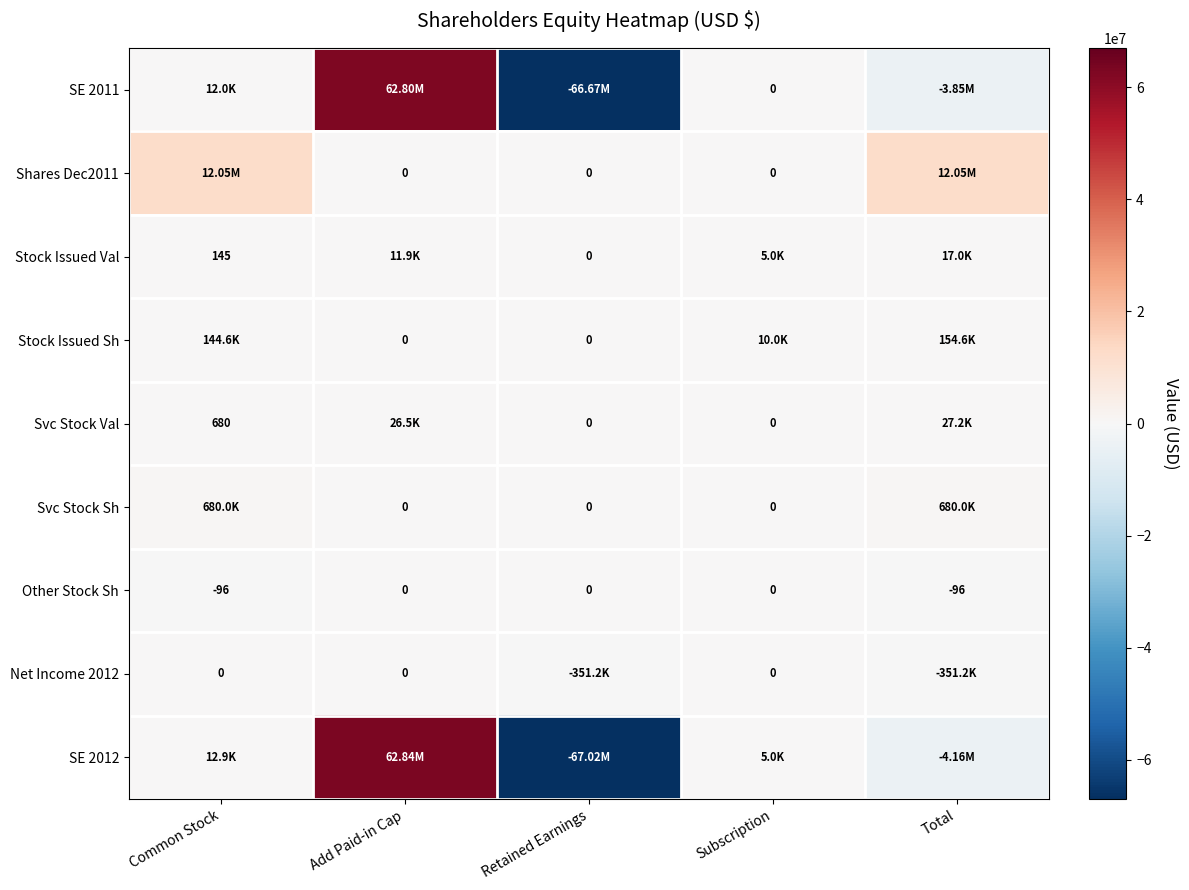

Rank the series by their maximum value, from highest to lowest.

SE 2012, SE 2011, Shares Dec2011, Svc Stock Sh, Stock Issued Sh, Svc Stock Val, Stock Issued Val, Other Stock Sh, Net Income 2012